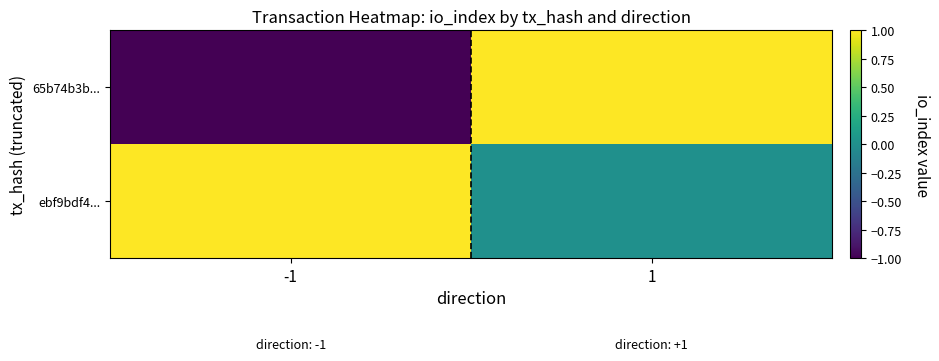

Reading left to right, extract all data points from this chart.

65b74b3b...: -1=-1	1=1
ebf9bdf4...: -1=1	1=0